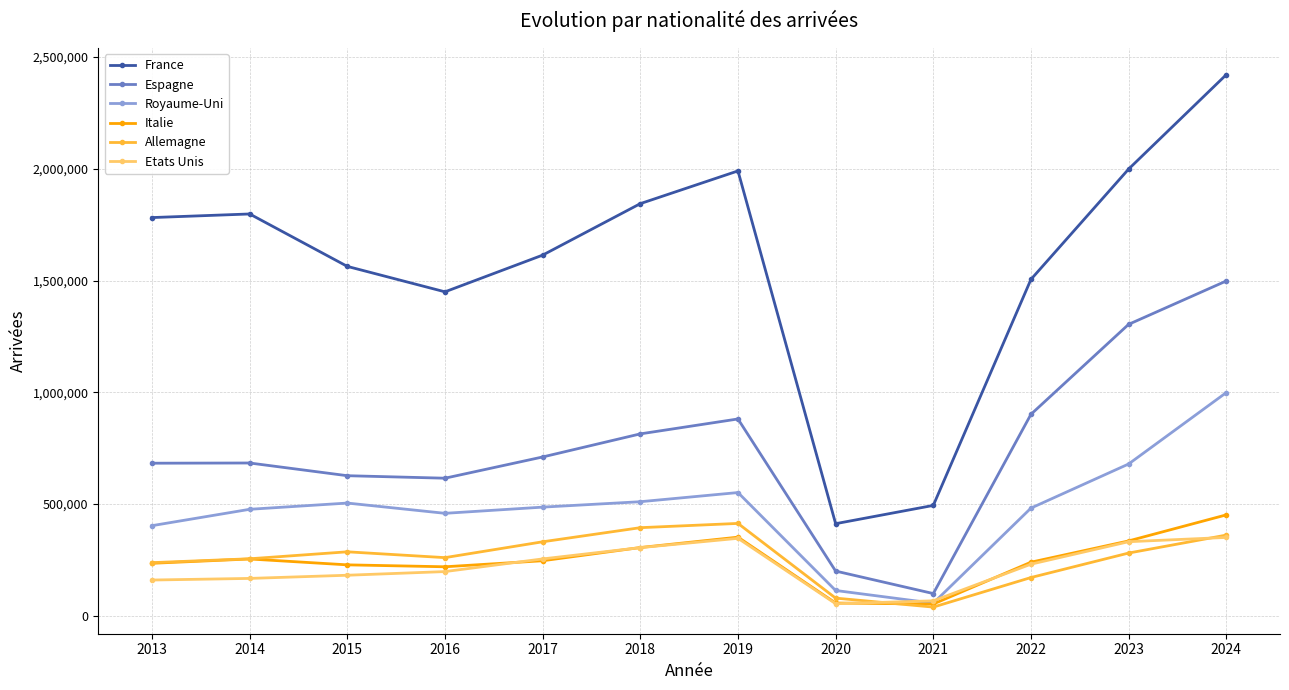

How many lines are shown in the chart?

6